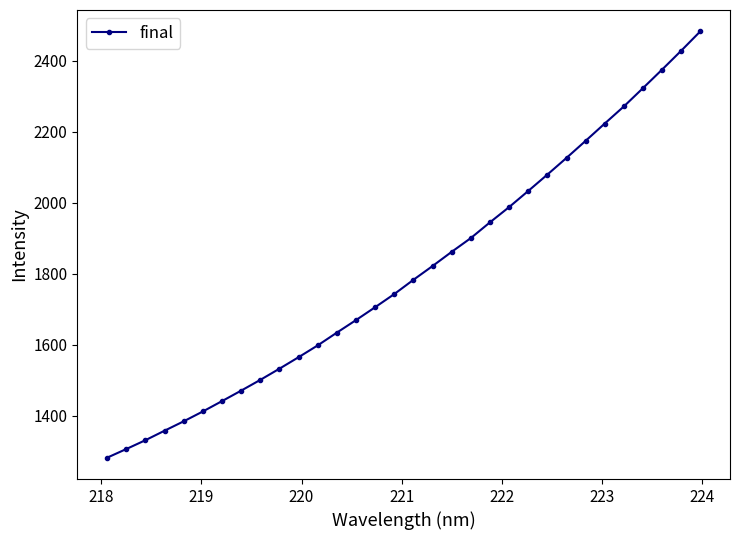

What is the sum of all values?

57761.6